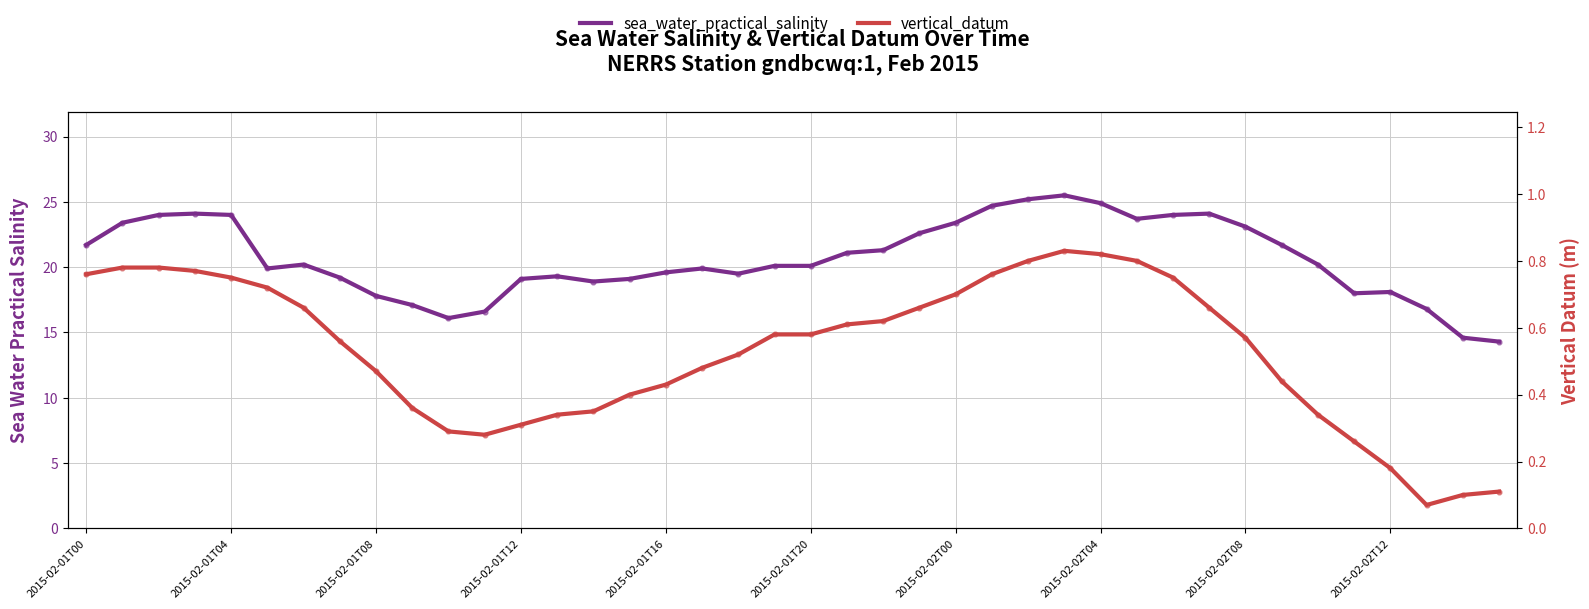

Which series reaches the maximum Y coordinate?

sea_water_practical_salinity